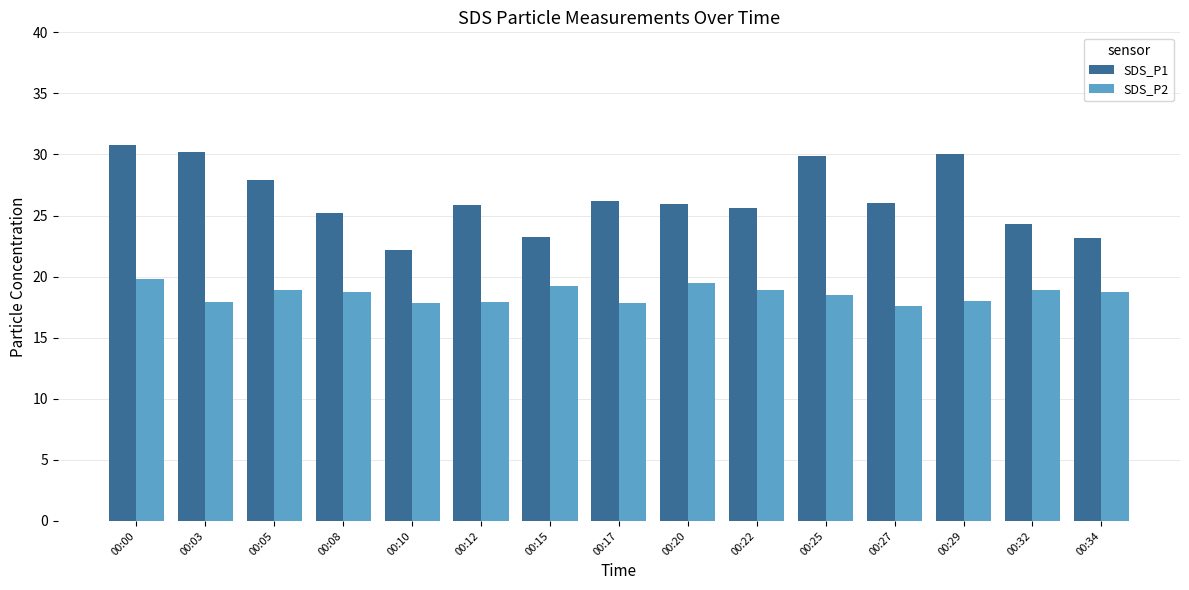

Which series has the widest spread of values?

SDS_P1